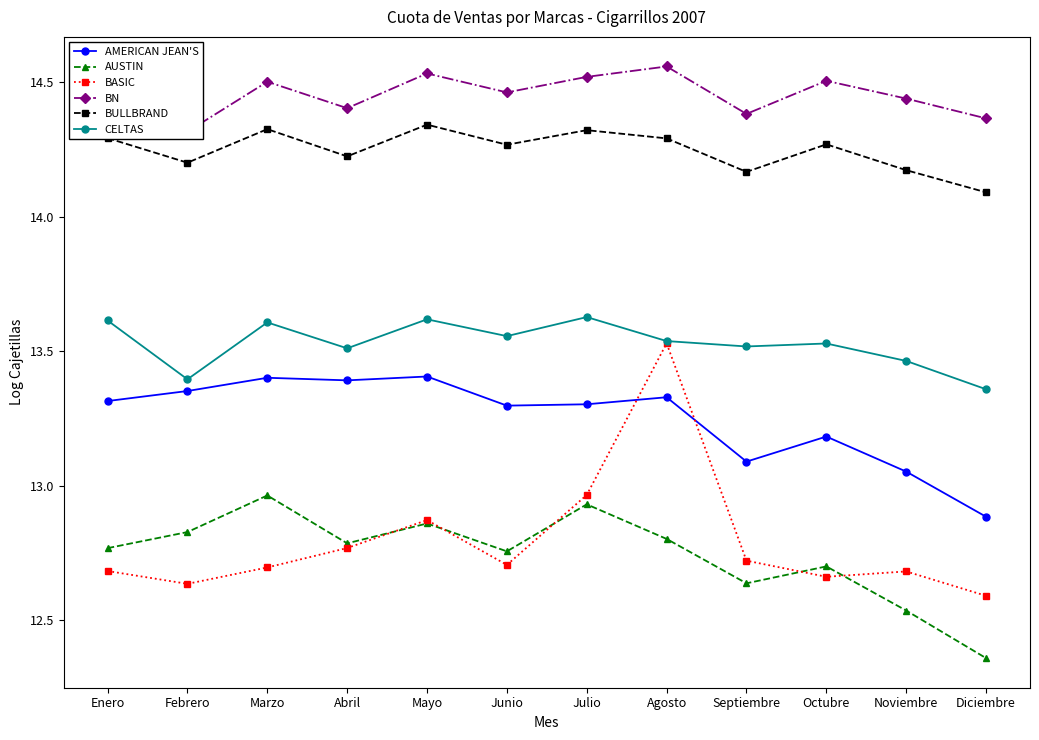

Which label corresponds to the largest value in the chart?

Agosto